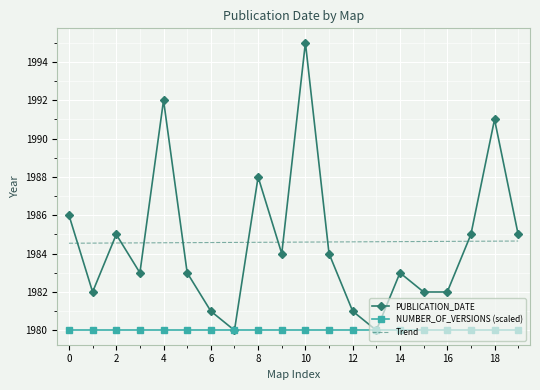

True or false: Trend and NUMBER_OF_VERSIONS (scaled) intersect in this chart.

False